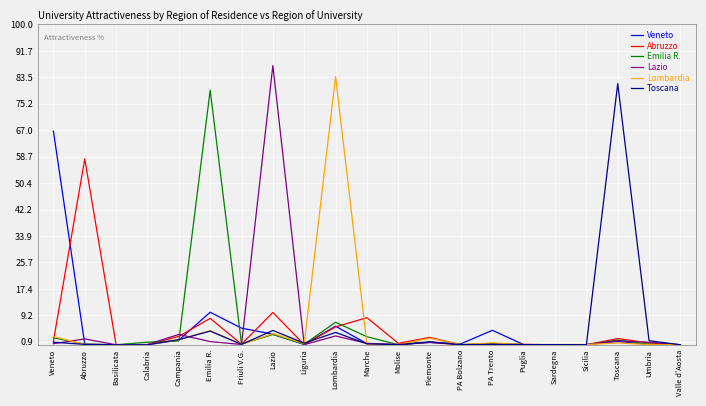

What position from the left is Umbria?

20